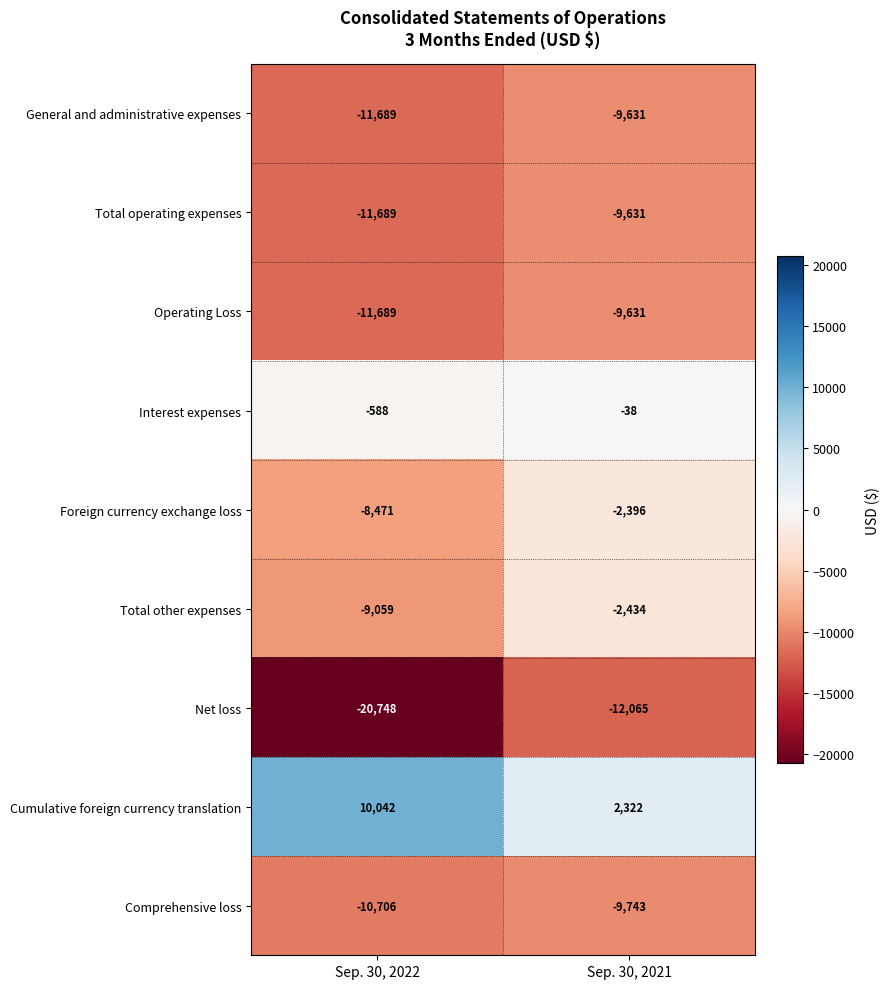

List the labels in order of Total operating expenses value, largest first.

Sep. 30, 2021, Sep. 30, 2022